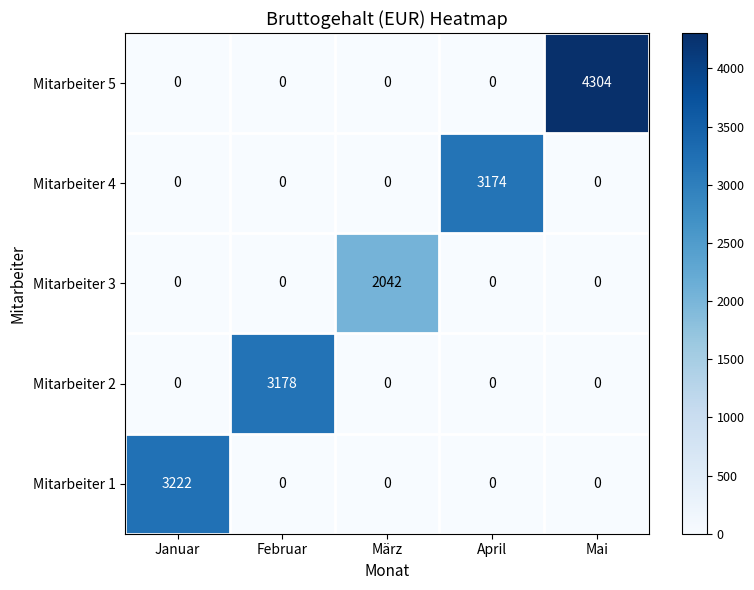

What is the total value across all series at April?

3174